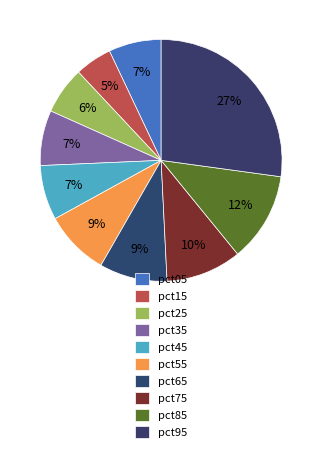

How many slices are in this pie chart?

10